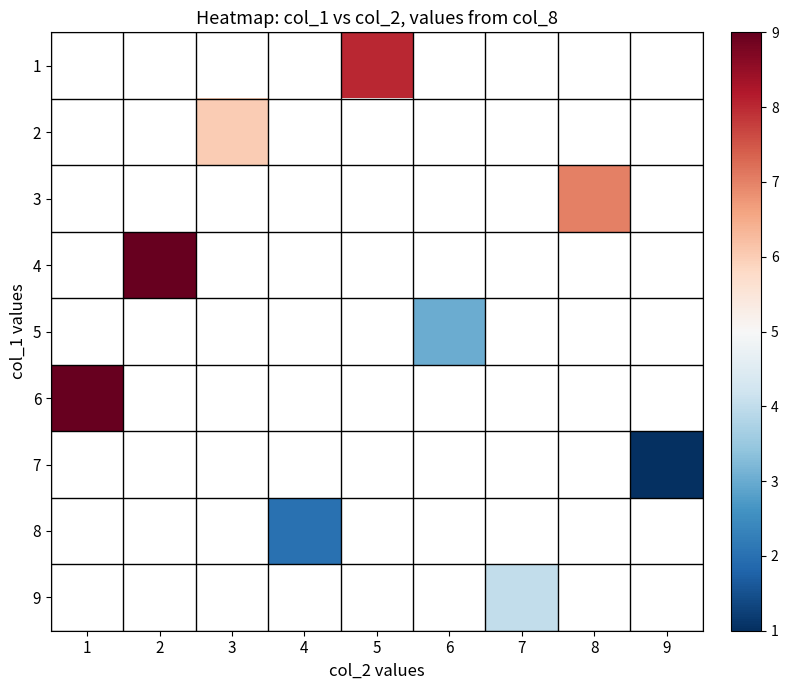

Count the number of data series in this chart.

9